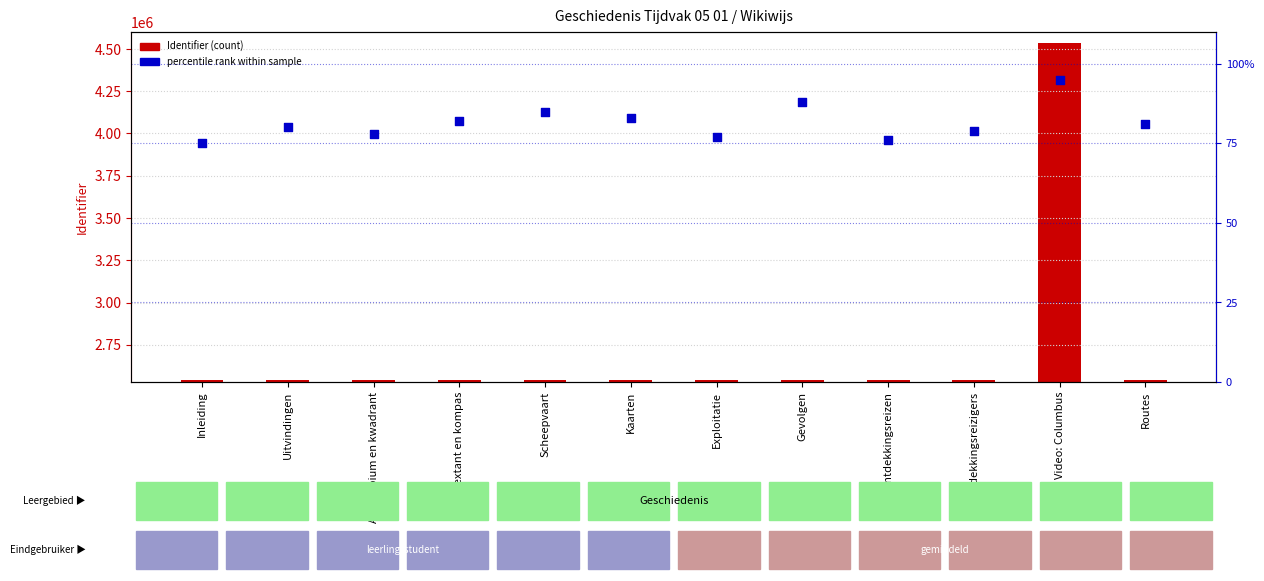

Which series has the largest total across all categories?

Identifier (count)